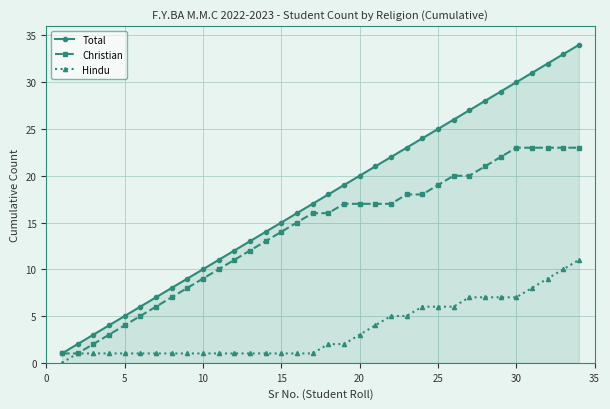

Which series has the largest total across all categories?

Total